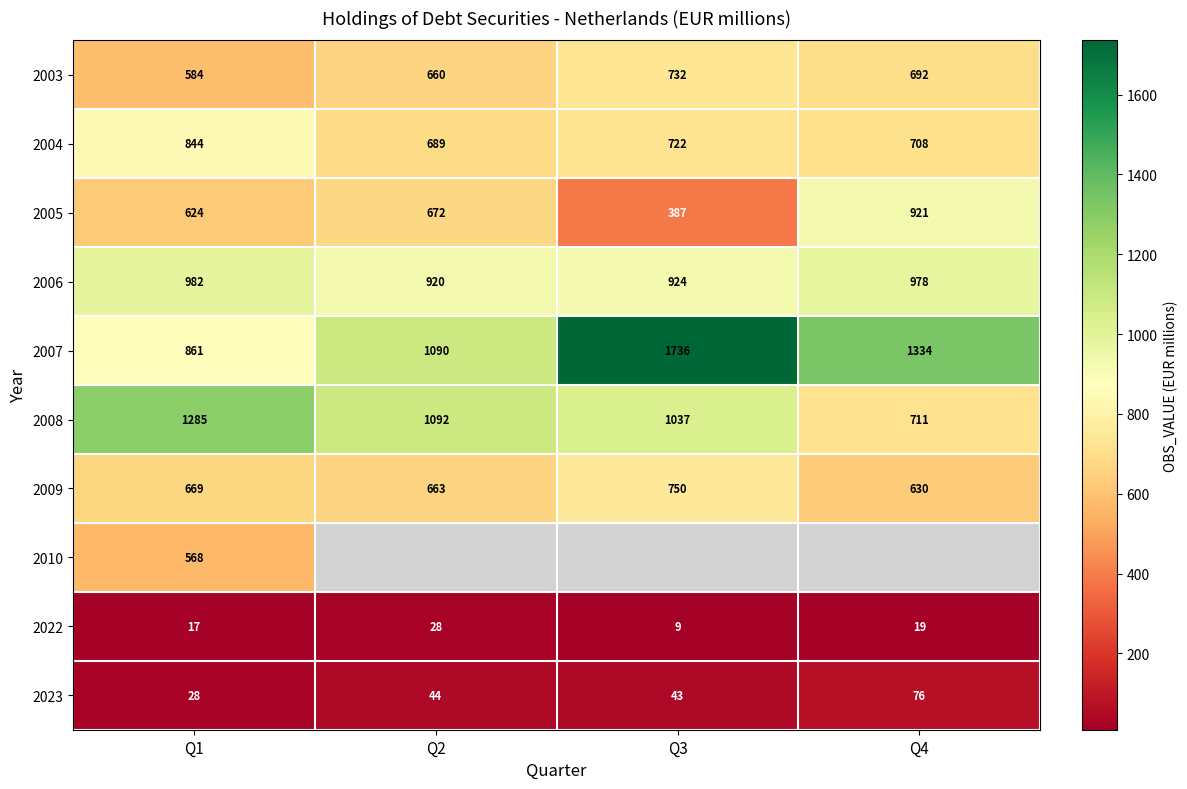

Where is 2023 nearest to the value 52?

Q2